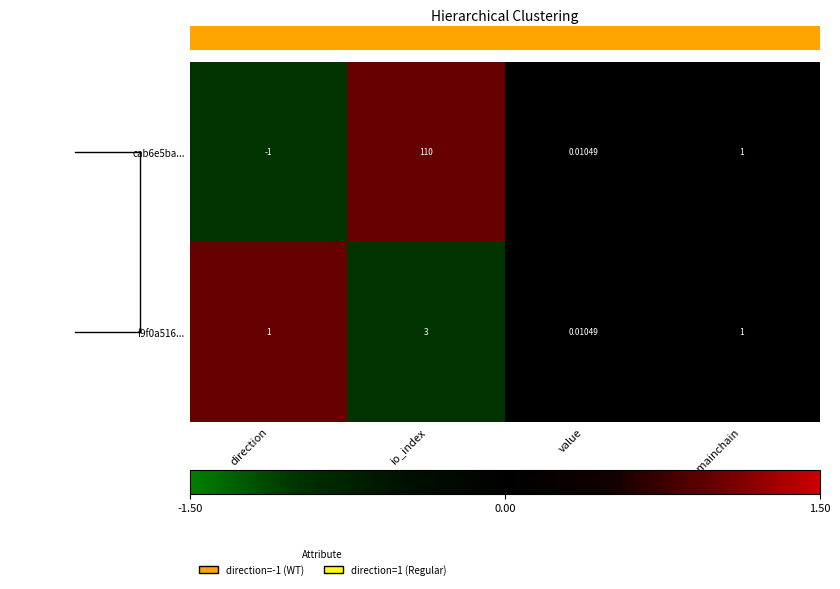

How many series are shown in this chart?

2